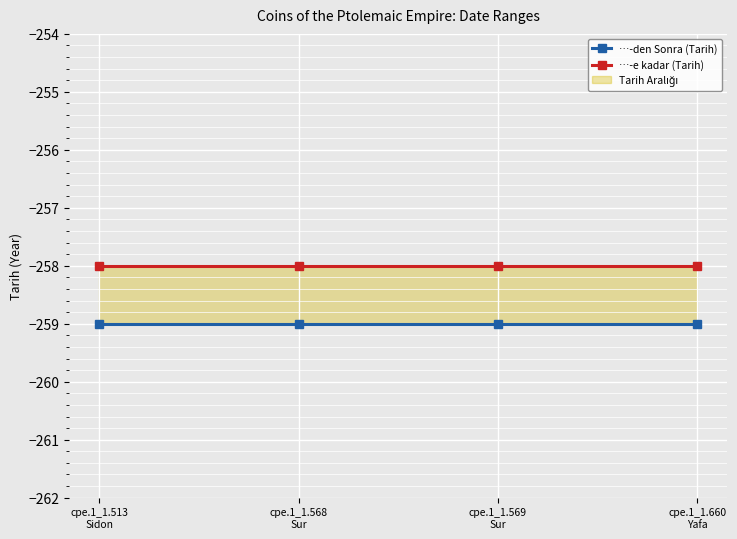

True or false: …-e kadar (Tarih) and …-den Sonra (Tarih) cross at least once.

False